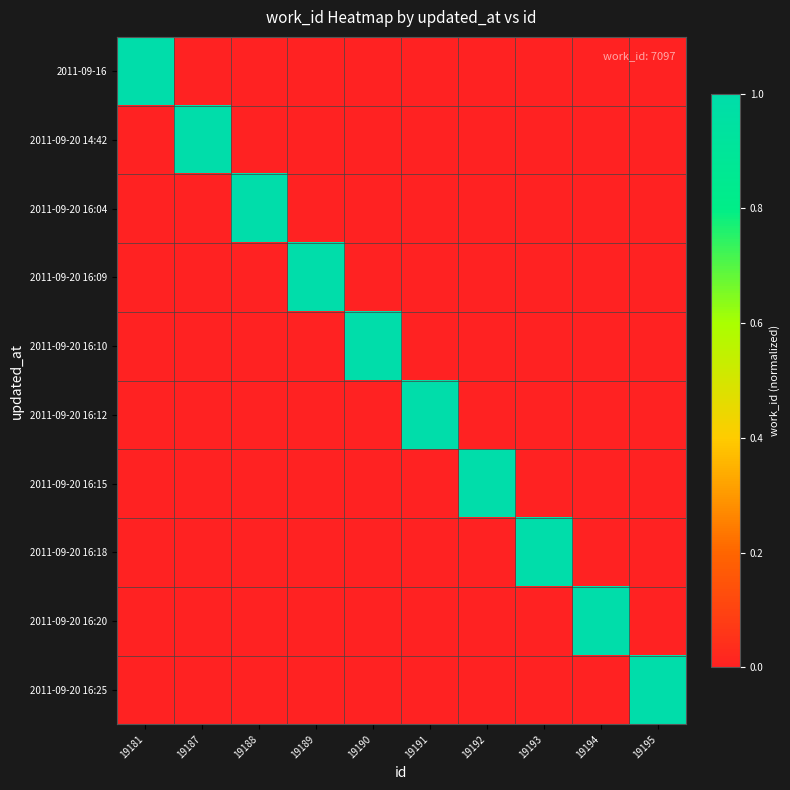

Reading left to right, what are all the values shown in this chart?

2011-09-16: 19181=1	19187=0	19188=0	19189=0	19190=0	19191=0	19192=0	19193=0	19194=0	19195=0
2011-09-20 14:42: 19181=0	19187=1	19188=0	19189=0	19190=0	19191=0	19192=0	19193=0	19194=0	19195=0
2011-09-20 16:04: 19181=0	19187=0	19188=1	19189=0	19190=0	19191=0	19192=0	19193=0	19194=0	19195=0
2011-09-20 16:09: 19181=0	19187=0	19188=0	19189=1	19190=0	19191=0	19192=0	19193=0	19194=0	19195=0
2011-09-20 16:10: 19181=0	19187=0	19188=0	19189=0	19190=1	19191=0	19192=0	19193=0	19194=0	19195=0
2011-09-20 16:12: 19181=0	19187=0	19188=0	19189=0	19190=0	19191=1	19192=0	19193=0	19194=0	19195=0
2011-09-20 16:15: 19181=0	19187=0	19188=0	19189=0	19190=0	19191=0	19192=1	19193=0	19194=0	19195=0
2011-09-20 16:18: 19181=0	19187=0	19188=0	19189=0	19190=0	19191=0	19192=0	19193=1	19194=0	19195=0
2011-09-20 16:20: 19181=0	19187=0	19188=0	19189=0	19190=0	19191=0	19192=0	19193=0	19194=1	19195=0
2011-09-20 16:25: 19181=0	19187=0	19188=0	19189=0	19190=0	19191=0	19192=0	19193=0	19194=0	19195=1